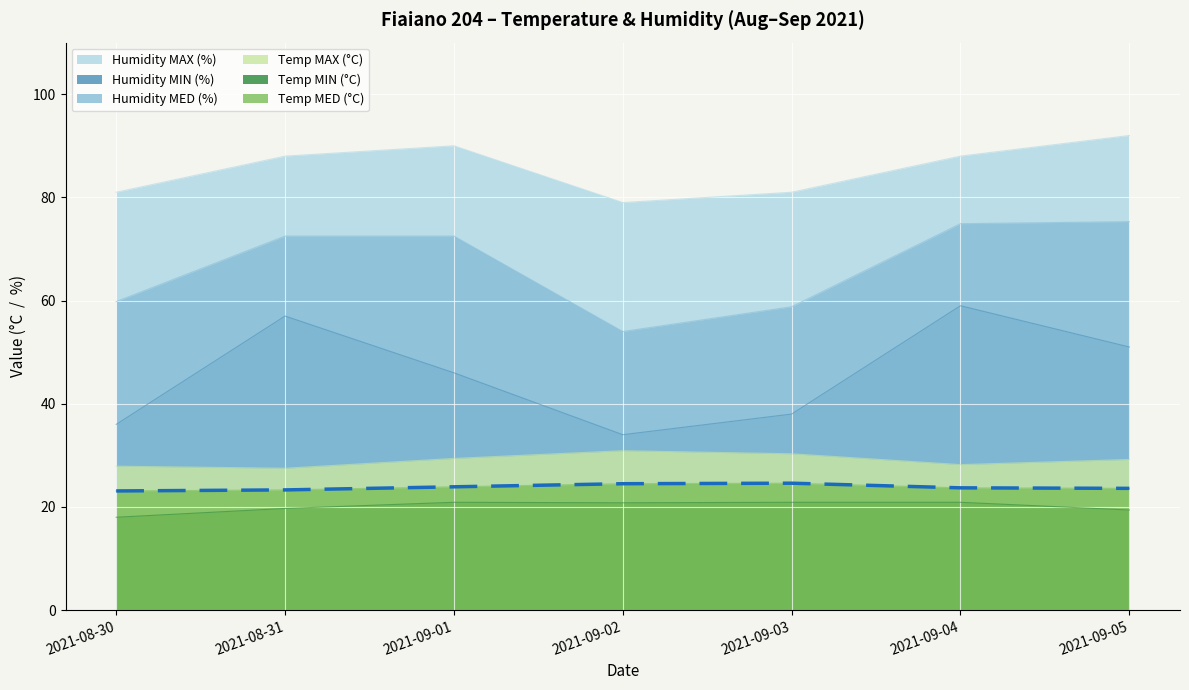

Rank the series at 2021-09-01 from highest to lowest value.

Humidity MAX (%), Humidity MED (%), Humidity MIN (%), Temp MAX (°C), Temp MED (°C), Temp MIN (°C)